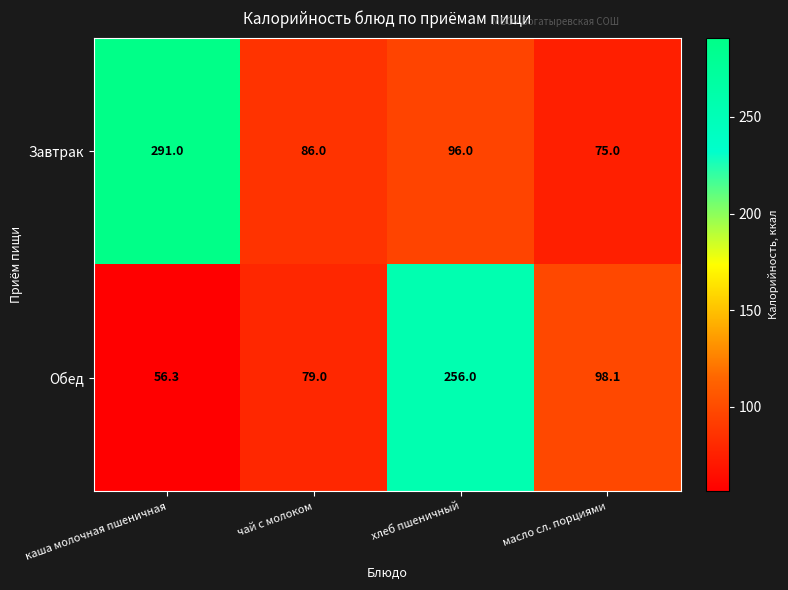

What is the difference between the maximum and minimum values in the Обед series?

199.7